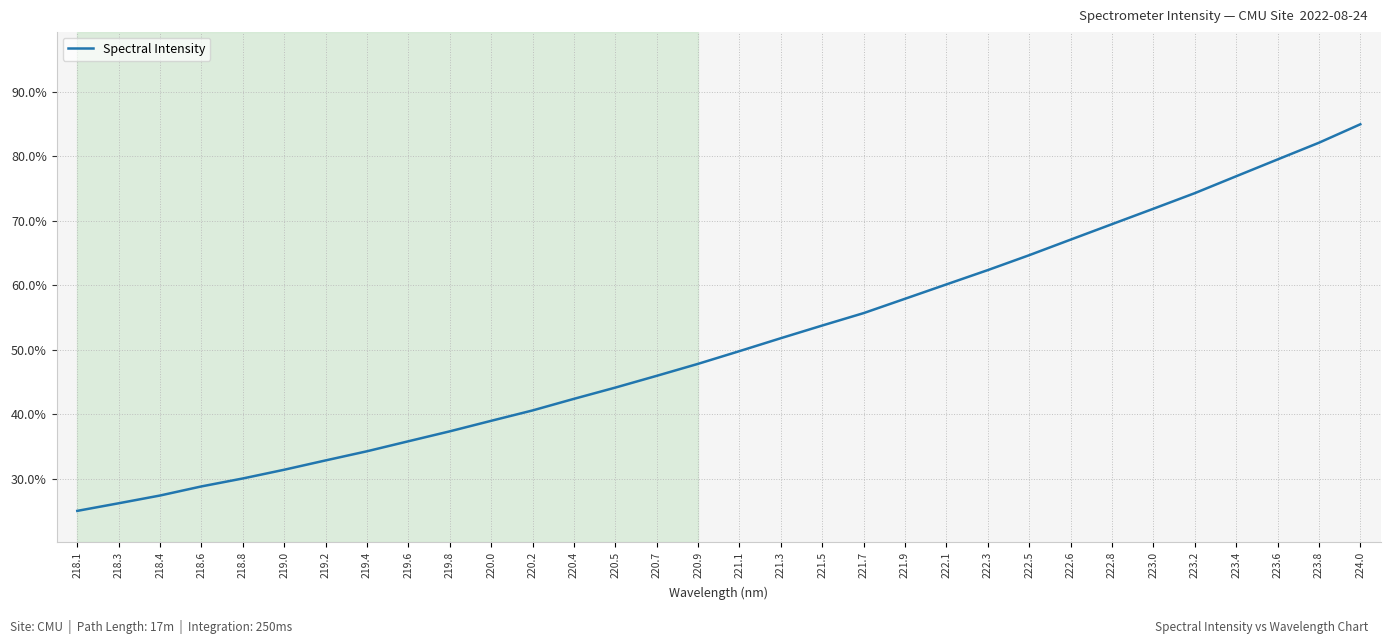

True or false: the data has more than 1 interior local peaks.

False